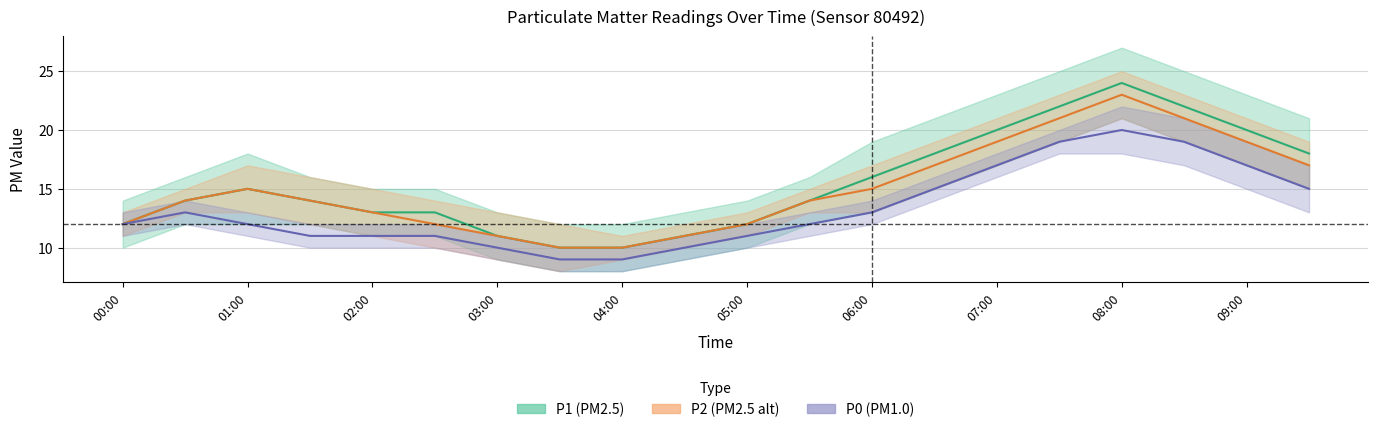

What position from the left is 01:00?

2